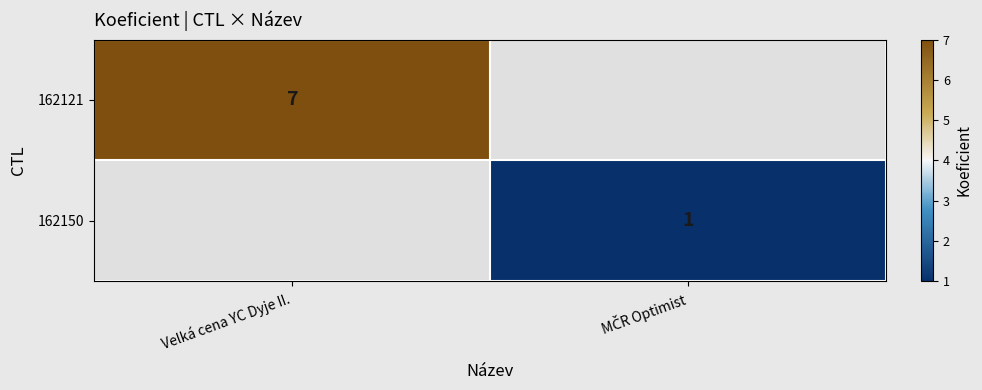

True or false: 162121 has a value of 5 at Velká cena YC Dyje II..

False